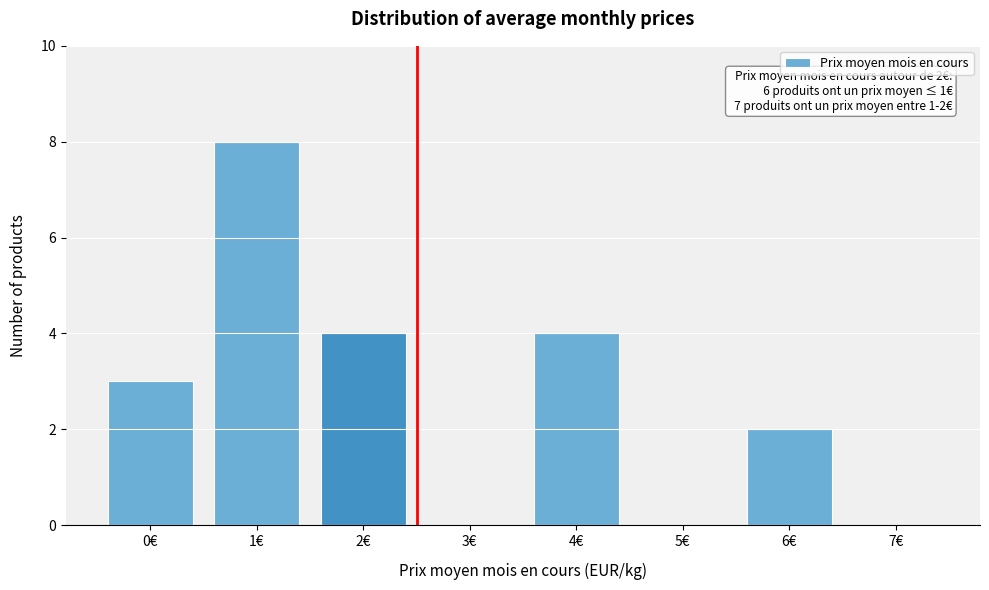

Reading right to left, transcribe all the data shown in this chart.

7€=0	6€=2	5€=0	4€=4	3€=0	2€=4	1€=8	0€=3